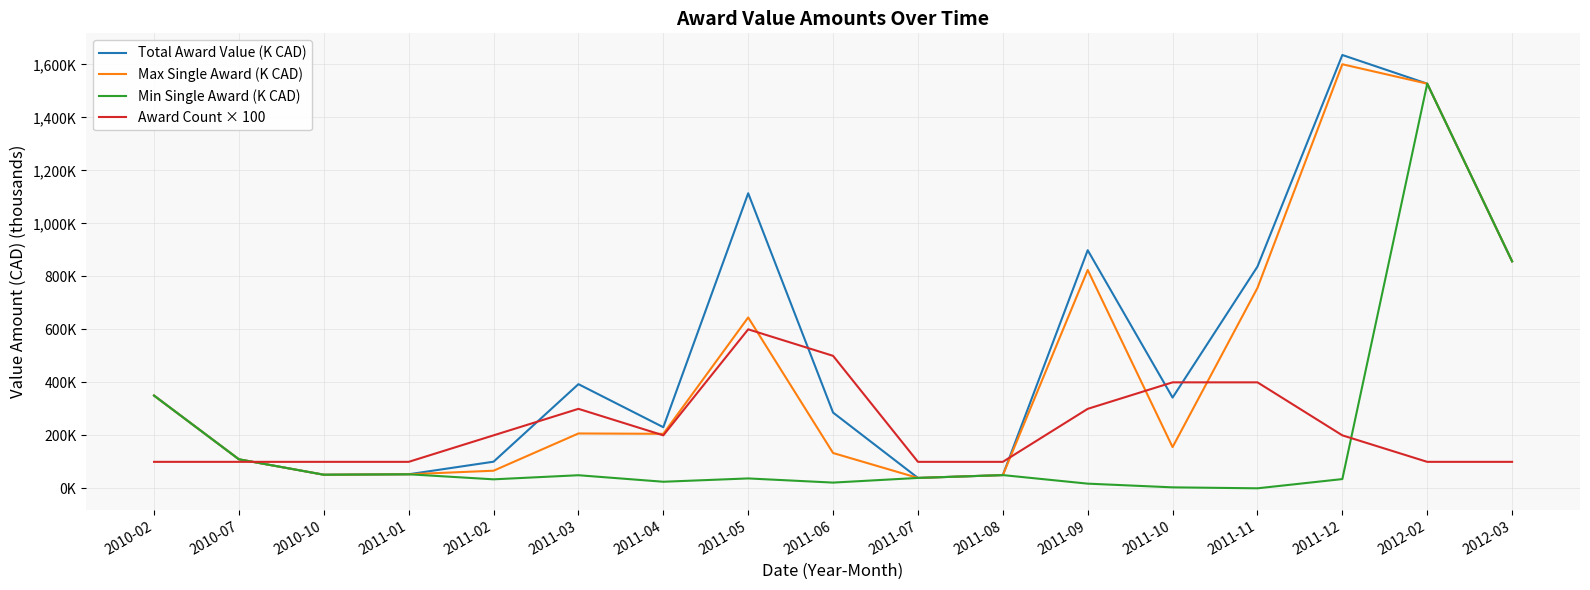

The value of Total Award Value (K CAD) at 2011-11 is 429.4. True or false?

False